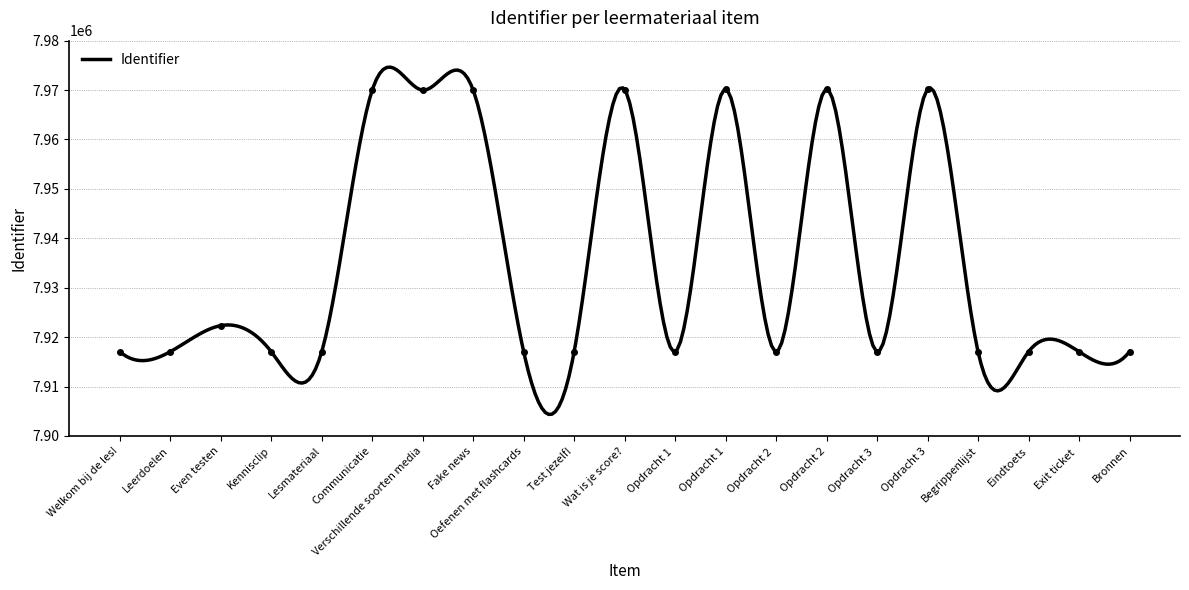

How many lines are shown in the chart?

1